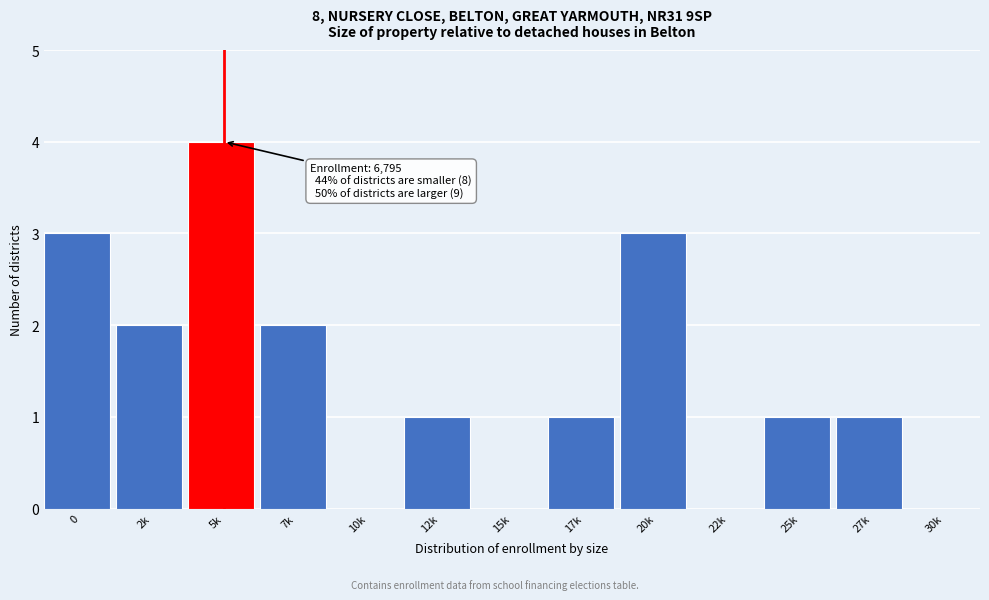

Reading left to right, transcribe all the data shown in this chart.

0=3	2k=2	5k=4	7k=2	10k=0	12k=1	15k=0	17k=1	20k=3	22k=0	25k=1	27k=1	30k=0